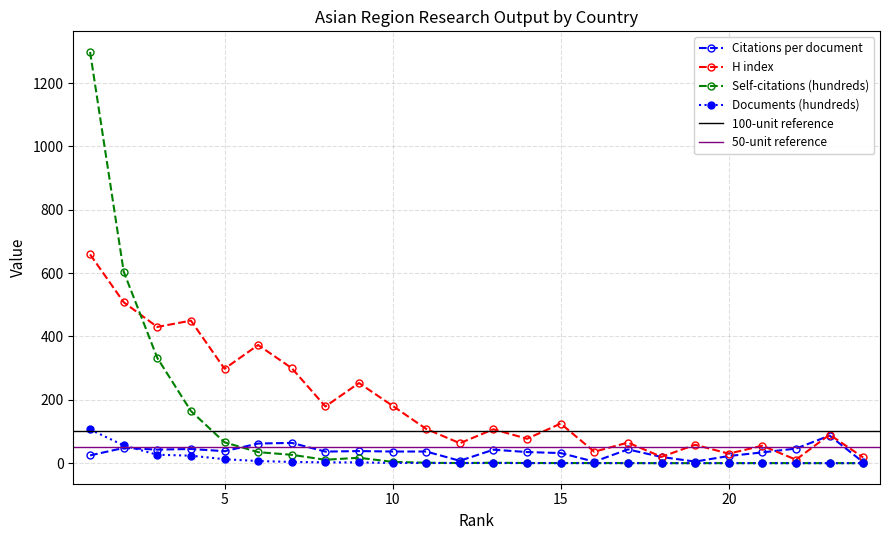

List the series in order of their peak value, lowest first.

Citations per document, Documents (hundreds), H index, Self-citations (hundreds)